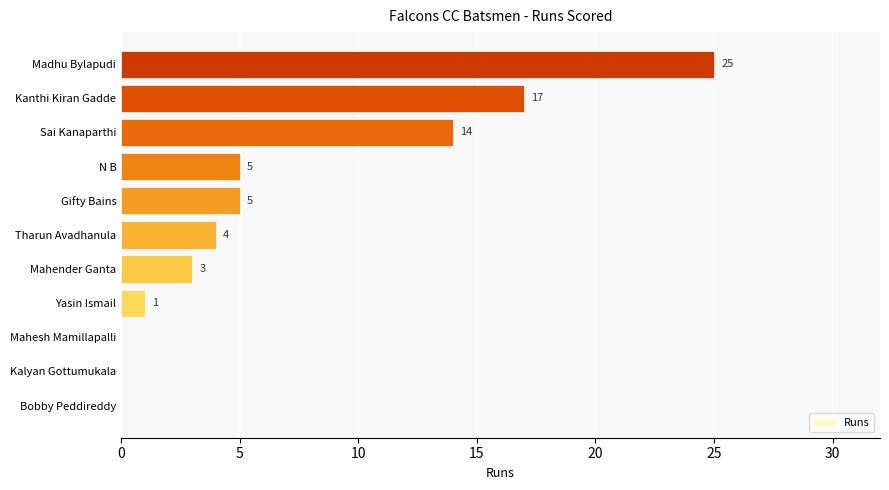

How many data points does each series have?

11